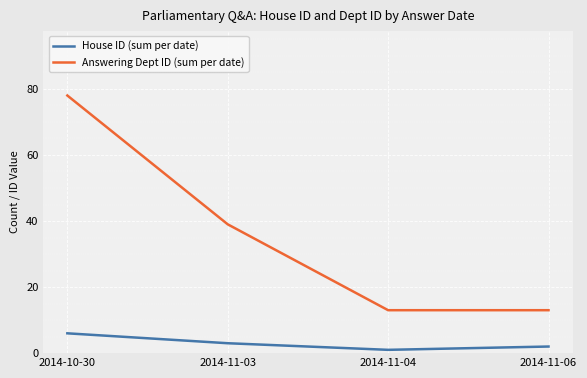

List the series in order of their peak value, highest first.

Answering Dept ID (sum per date), House ID (sum per date)